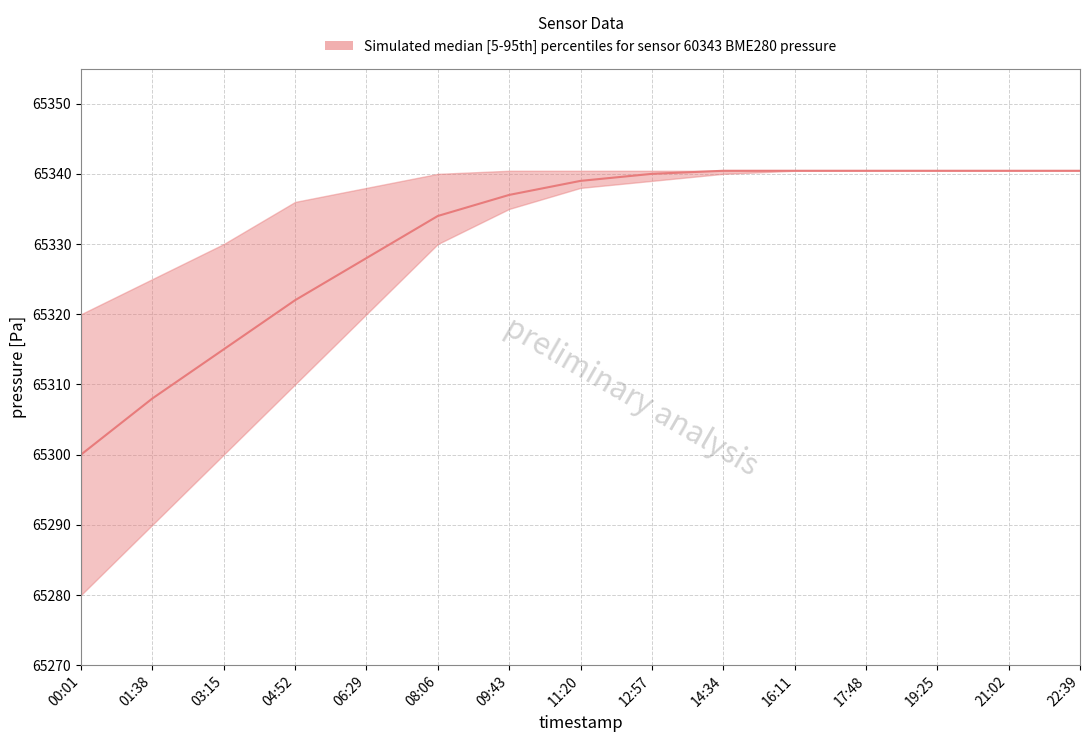

Reading left to right, list all the values displayed in this chart.

pressure_lower: 00:01=65280.0	01:38=65290.0	03:15=65300.0	04:52=65310.0	06:29=65320.0	08:06=65330.0	09:43=65335.0	11:20=65338.0	12:57=65339.0	14:34=65340.0	16:11=65340.4	17:48=65340.4	19:25=65340.4	21:02=65340.4	22:39=65340.4
pressure_median: 00:01=65300.0	01:38=65308.0	03:15=65315.0	04:52=65322.0	06:29=65328.0	08:06=65334.0	09:43=65337.0	11:20=65339.0	12:57=65340.0	14:34=65340.4	16:11=65340.4	17:48=65340.4	19:25=65340.4	21:02=65340.4	22:39=65340.4
pressure_upper: 00:01=65320.0	01:38=65325.0	03:15=65330.0	04:52=65336.0	06:29=65338.0	08:06=65340.0	09:43=65340.4	11:20=65340.4	12:57=65340.4	14:34=65340.4	16:11=65340.4	17:48=65340.4	19:25=65340.4	21:02=65340.4	22:39=65340.4